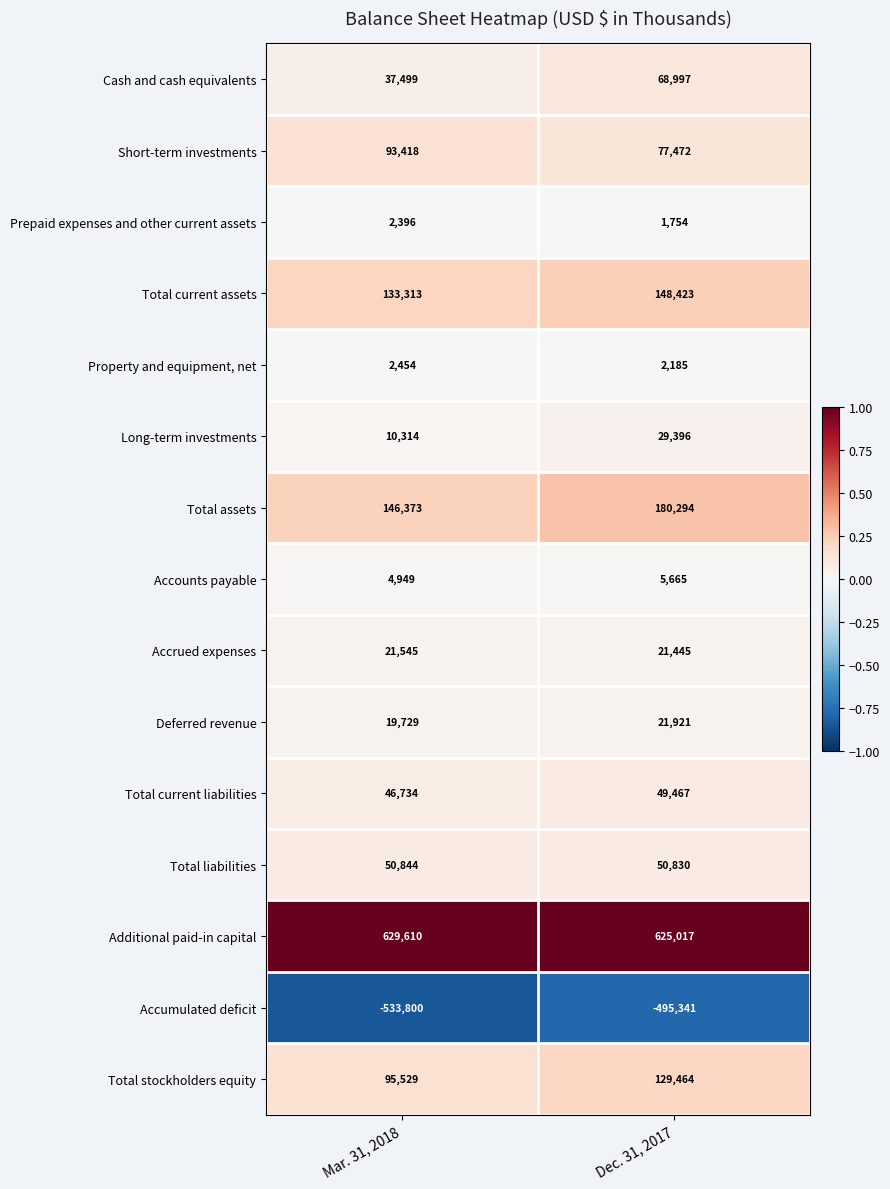

What is the minimum value shown in the chart?

-533800